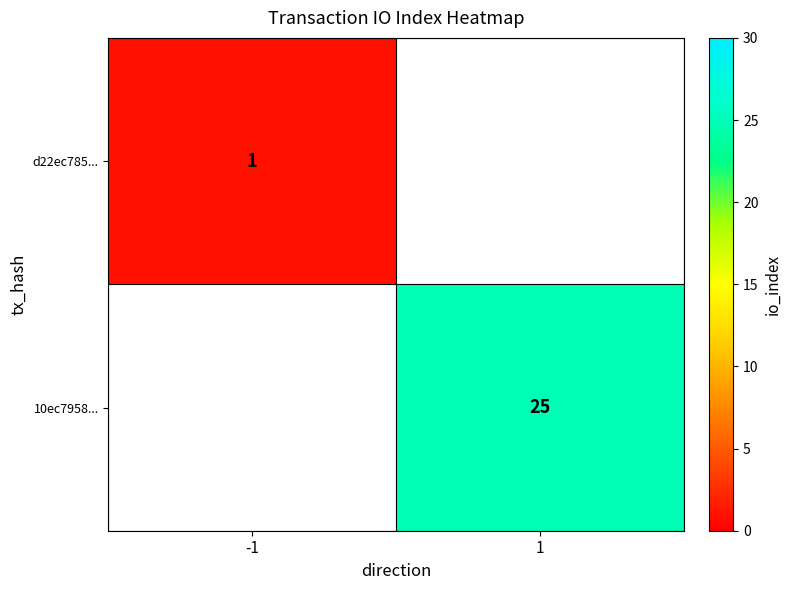

The value of d22ec785... at -1 is 2. True or false?

False